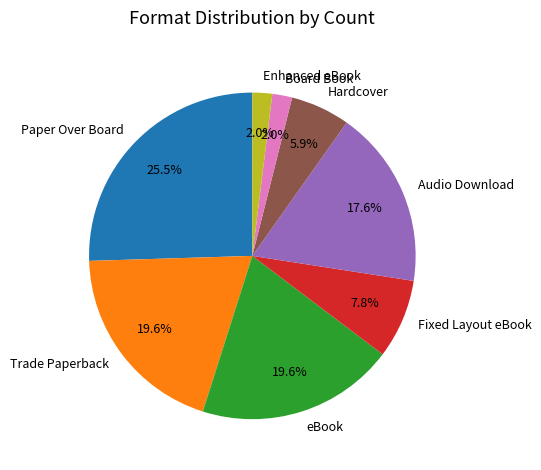

Approximately how many times larger is the value at Hardcover compared to eBook?

0.3